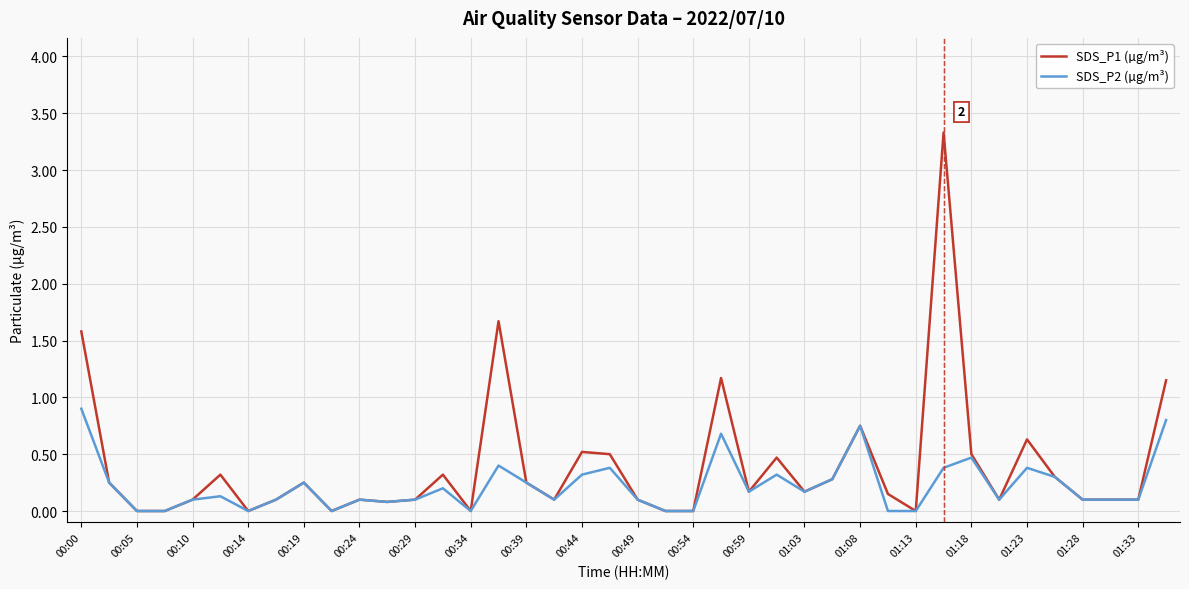

Which series has the largest total across all categories?

SDS_P1 (µg/m³)